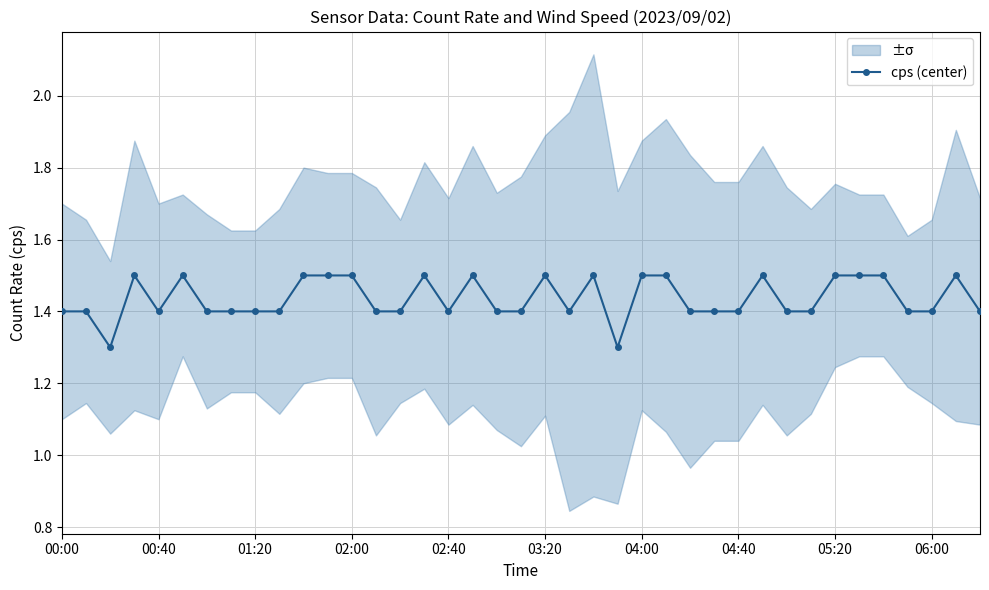

What is the difference between the maximum and minimum values?

0.2